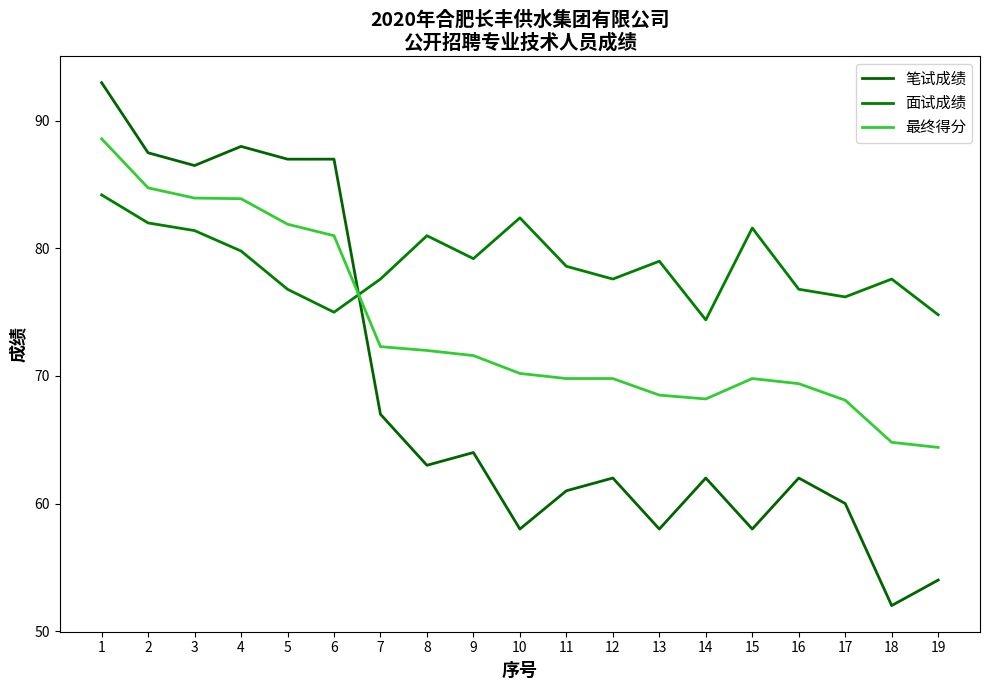

What is the value of the 最终得分 point at the 11th from the left?

69.8